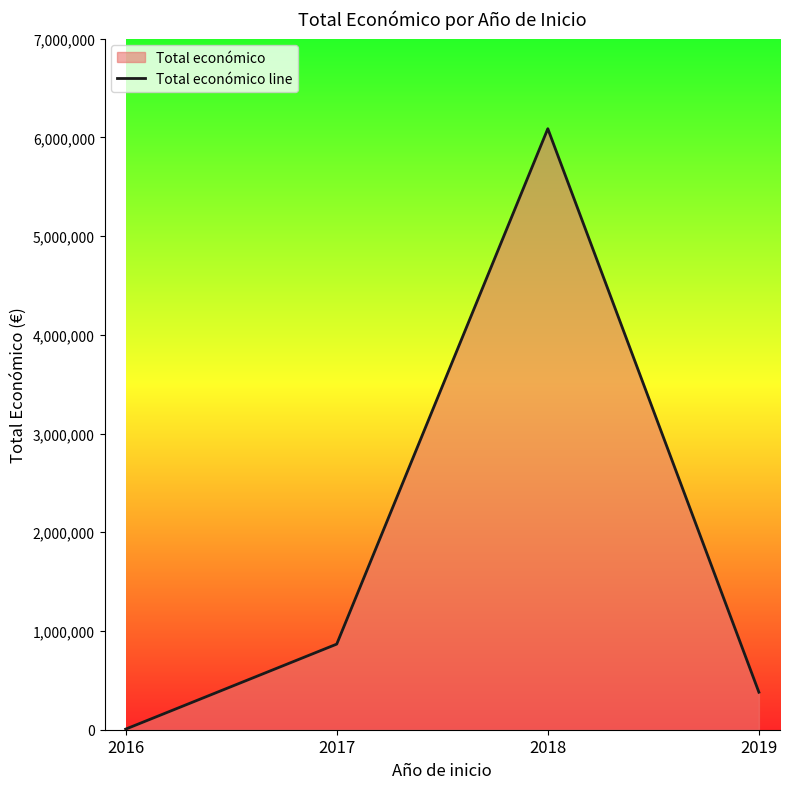

Reading left to right, what are all the values shown in this chart?

6000	867140	6087901	379920